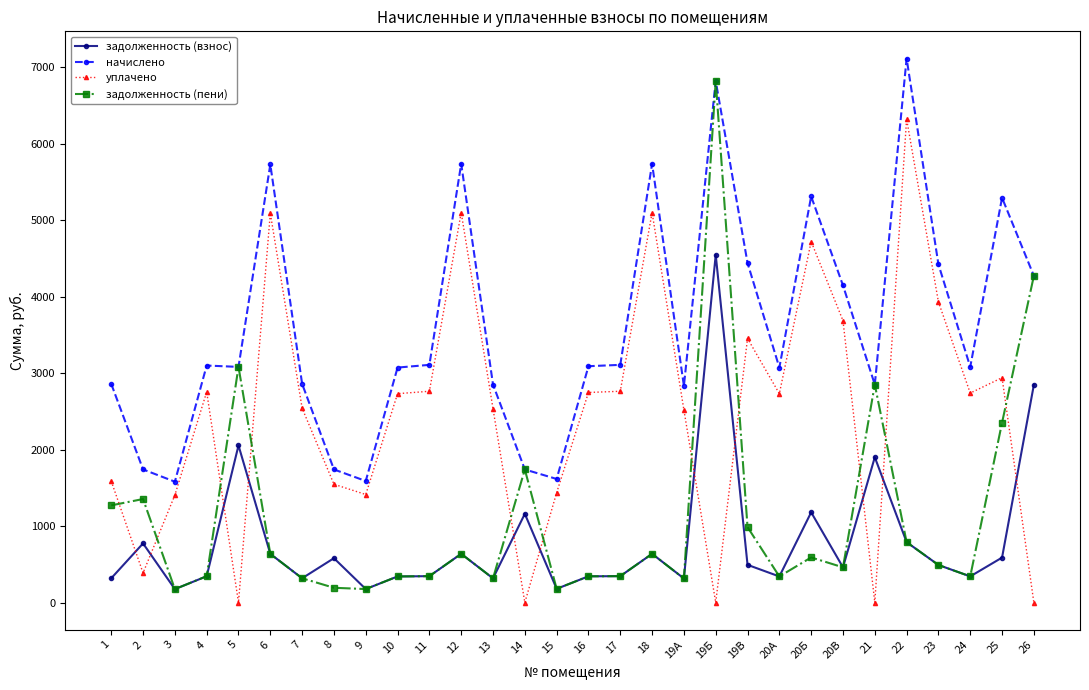

Is this an area chart (filled region under the line)?

No